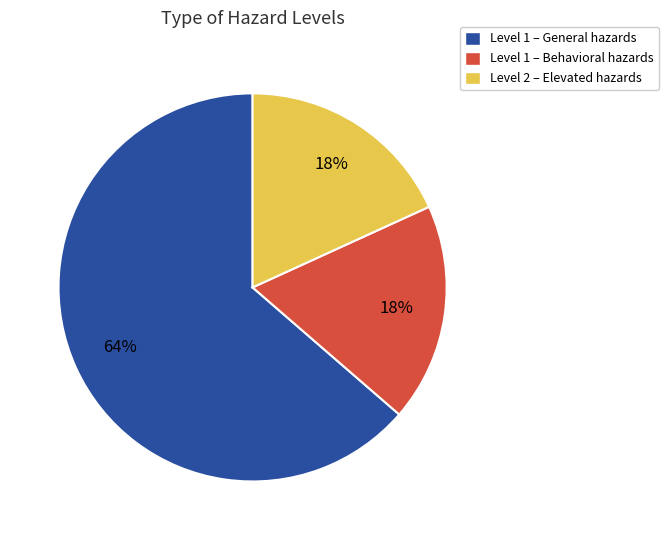

What is the largest slice in the pie chart?

Level 1 – General hazards